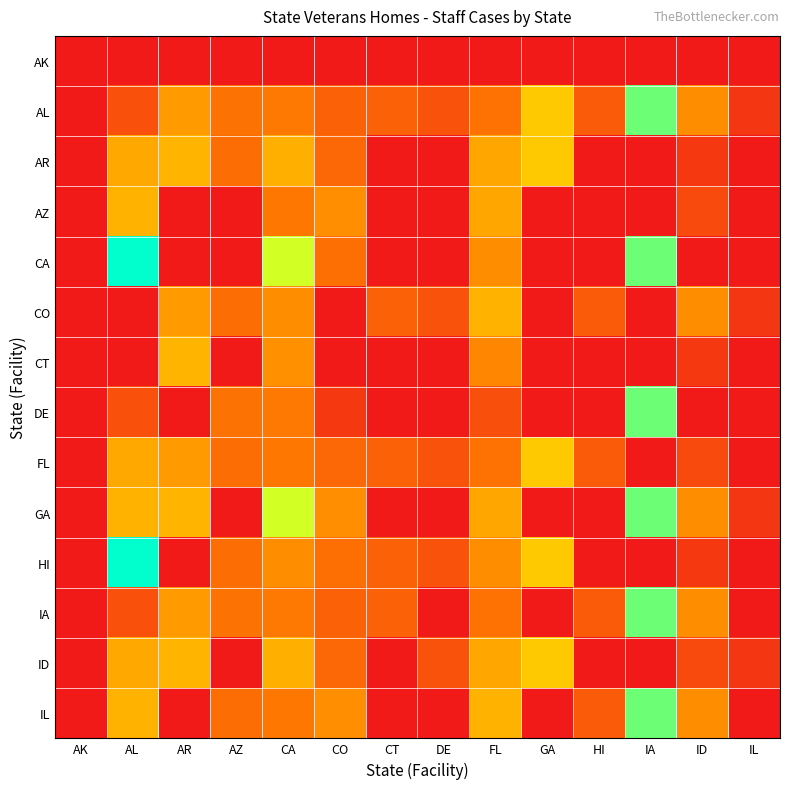

Reading left to right, transcribe all the data shown in this chart.

AK: AK=0	AL=0	AR=0	AZ=0	CA=0	CO=0	CT=0	DE=0	FL=0	GA=0	HI=0	IA=0	ID=0	IL=0
AL: AK=0	AL=35	AR=77	AZ=56	CA=60	CO=45	CT=45	DE=36	FL=55	GA=100	HI=41	IA=163	ID=70	IL=18
AR: AK=0	AL=84	AR=90	AZ=53	CA=87	CO=49	CT=0	DE=0	FL=83	GA=100	HI=0	IA=0	ID=20	IL=0
AZ: AK=0	AL=89	AR=0	AZ=0	CA=59	CO=71	CT=0	DE=0	FL=83	GA=0	HI=0	IA=0	ID=31	IL=0
CA: AK=0	AL=190	AR=0	AZ=0	CA=138	CO=54	CT=0	DE=0	FL=70	GA=0	HI=0	IA=163	ID=0	IL=0
CO: AK=0	AL=0	AR=77	AZ=53	CA=70	CO=0	CT=45	DE=36	FL=89	GA=0	HI=41	IA=0	ID=70	IL=18
CT: AK=0	AL=0	AR=90	AZ=0	CA=72	CO=0	CT=0	DE=0	FL=67	GA=0	HI=0	IA=0	ID=20	IL=0
DE: AK=0	AL=35	AR=0	AZ=56	CA=60	CO=20	CT=0	DE=0	FL=34	GA=0	HI=0	IA=163	ID=0	IL=0
FL: AK=0	AL=84	AR=77	AZ=53	CA=59	CO=49	CT=45	DE=36	FL=55	GA=100	HI=41	IA=0	ID=31	IL=0
GA: AK=0	AL=89	AR=90	AZ=0	CA=138	CO=71	CT=0	DE=0	FL=83	GA=0	HI=0	IA=163	ID=70	IL=18
HI: AK=0	AL=190	AR=0	AZ=53	CA=70	CO=54	CT=45	DE=36	FL=70	GA=100	HI=0	IA=0	ID=20	IL=0
IA: AK=0	AL=35	AR=77	AZ=56	CA=60	CO=45	CT=45	DE=0	FL=55	GA=0	HI=41	IA=163	ID=70	IL=0
ID: AK=0	AL=84	AR=90	AZ=0	CA=87	CO=49	CT=0	DE=36	FL=83	GA=100	HI=0	IA=0	ID=31	IL=18
IL: AK=0	AL=89	AR=0	AZ=53	CA=59	CO=71	CT=0	DE=0	FL=89	GA=0	HI=41	IA=163	ID=70	IL=0